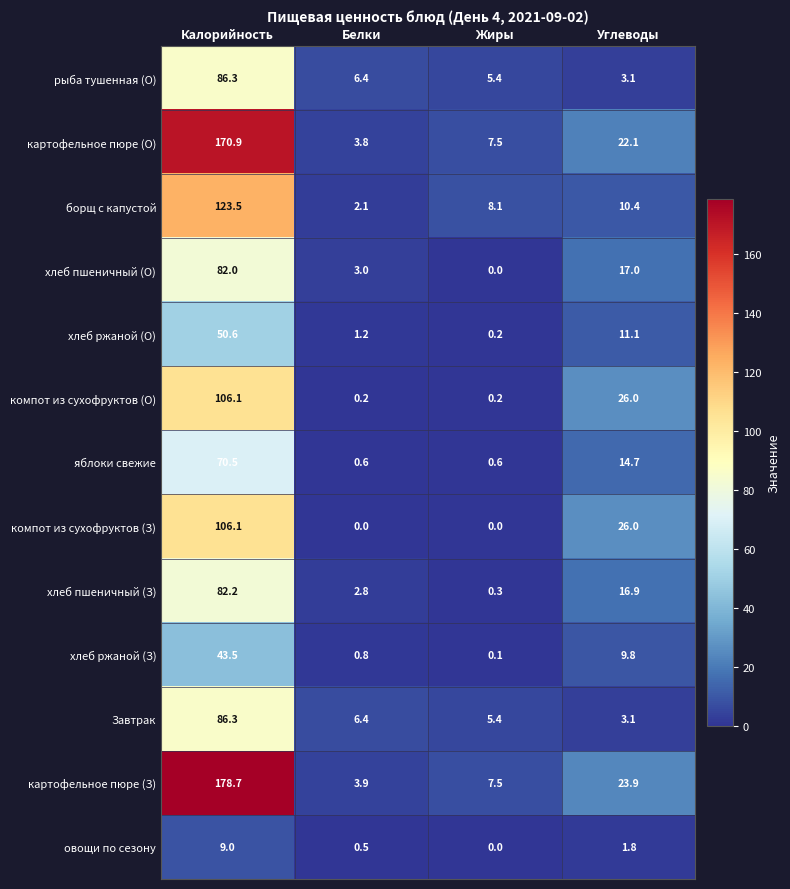

True or false: компот из сухофруктов (О) has a value of 174.6 at Калорийность.

False